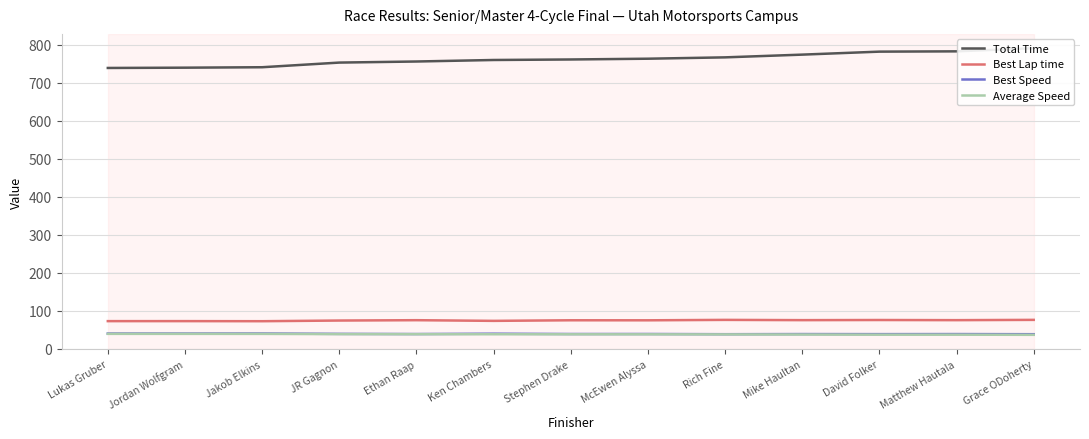

Which has a higher value, Matthew Hautala or David Folker?

Matthew Hautala